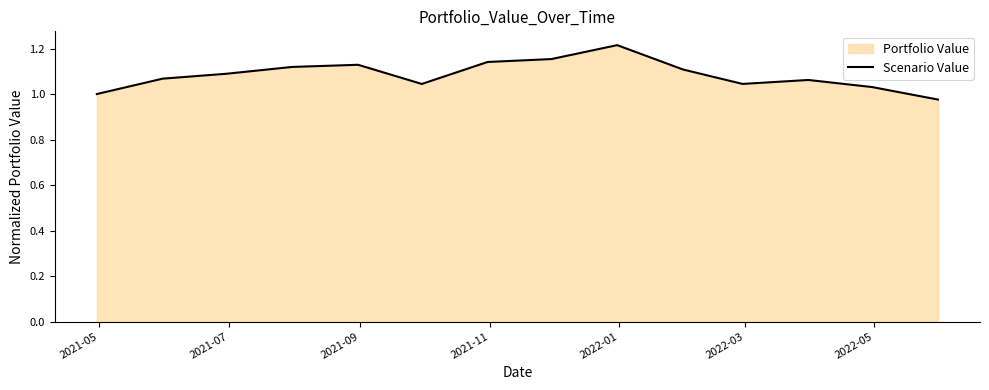

The value at 11 is 0.6. True or false?

False